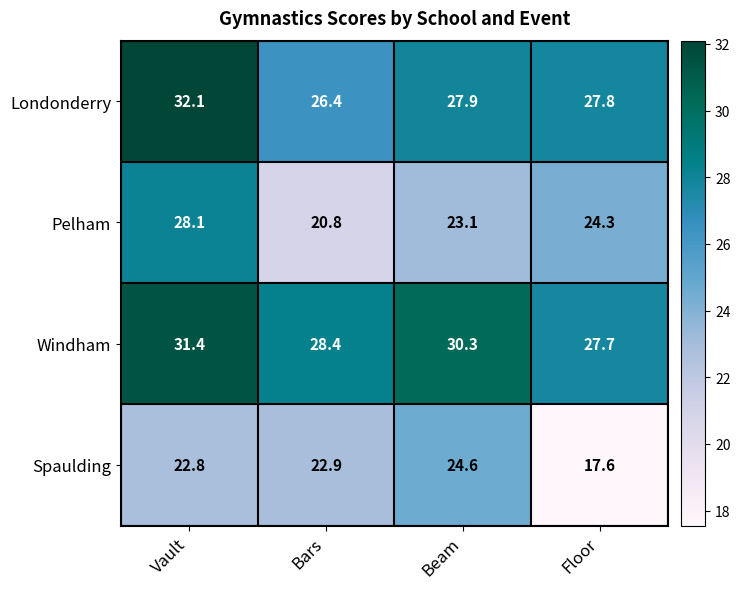

Reading left to right, transcribe all the data shown in this chart.

Londonderry: Vault=32.1	Bars=26.4	Beam=27.9	Floor=27.8
Pelham: Vault=28.1	Bars=20.8	Beam=23.1	Floor=24.3
Windham: Vault=31.4	Bars=28.4	Beam=30.3	Floor=27.7
Spaulding: Vault=22.8	Bars=22.9	Beam=24.6	Floor=17.6